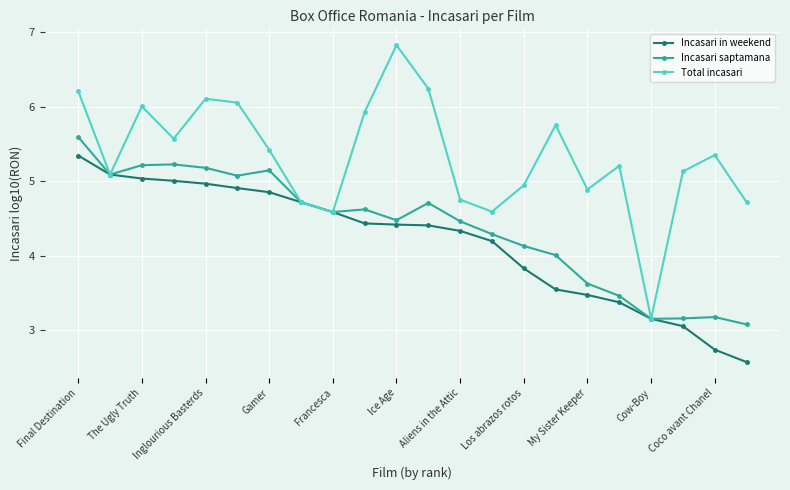

List the series in order of their peak value, lowest first.

Incasari in weekend, Incasari saptamana, Total incasari